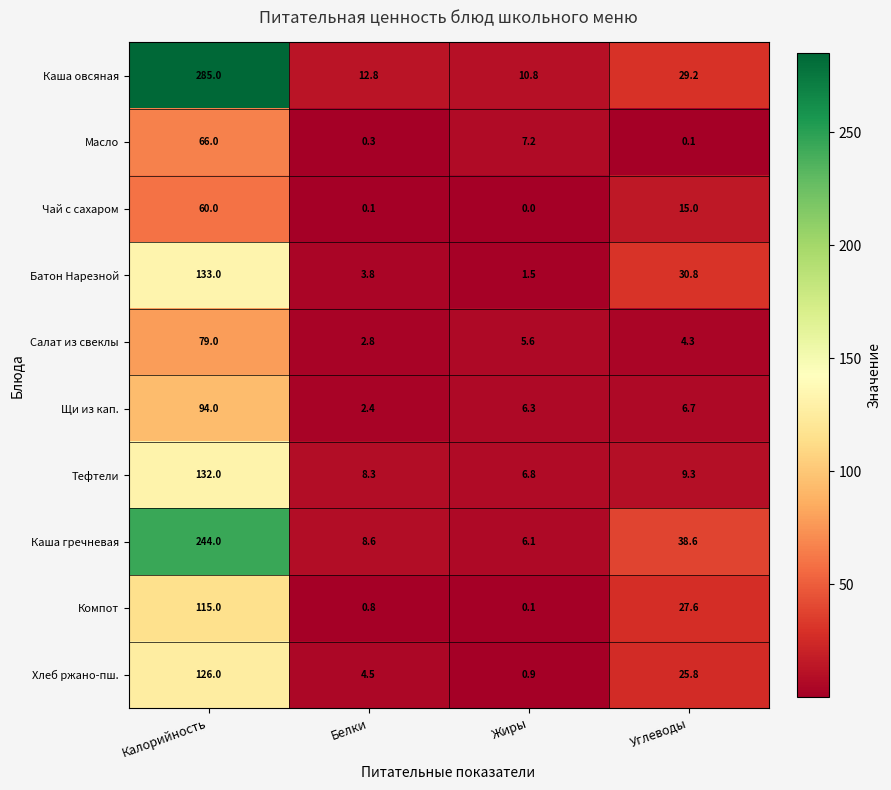

The Каша овсяная series shows 6.6 at Белки. True or false?

False